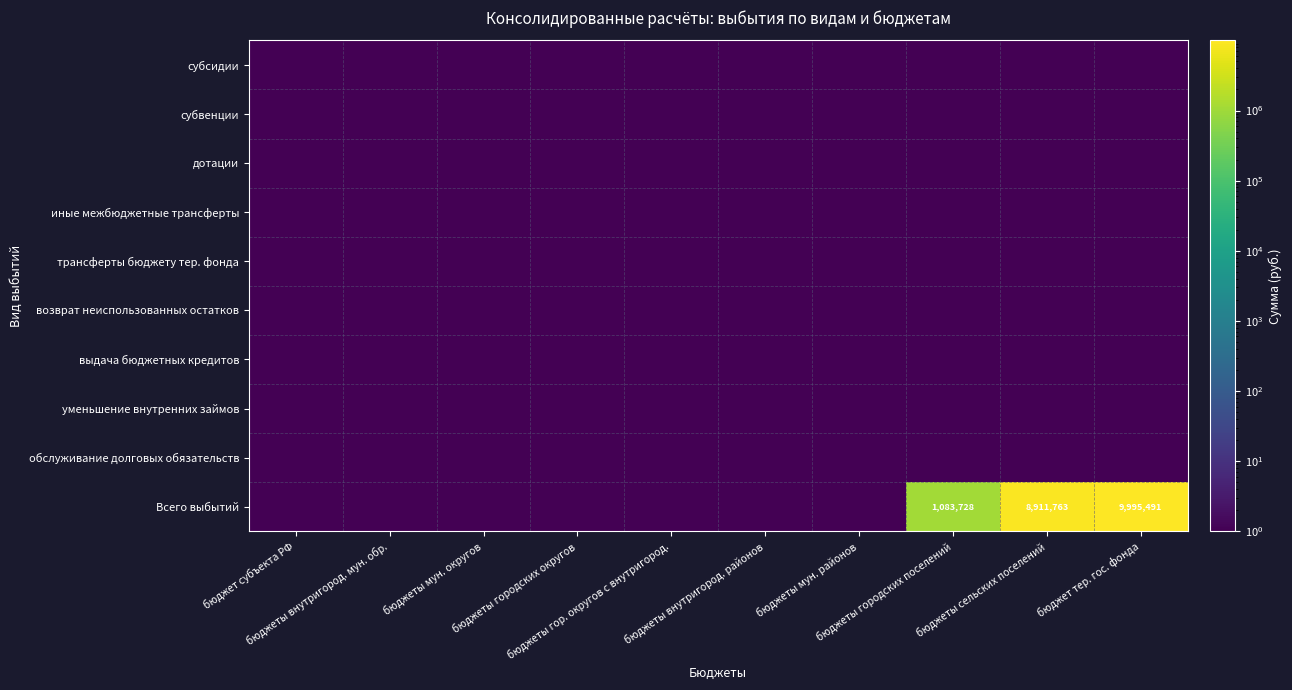

True or false: уменьшение внутренних займов has a value of 0.7 at бюджеты мун. районов.

False